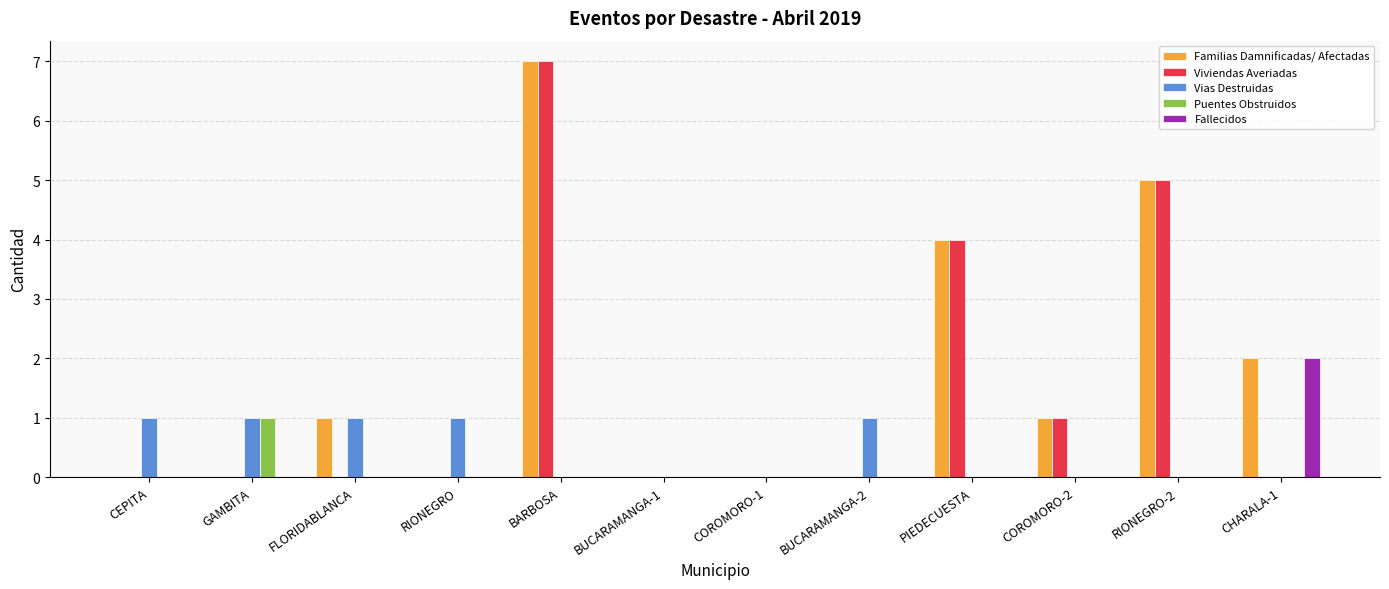

What is the sum of the Familias Damnificadas/ Afectadas values at CHARALA-1 and CEPITA?

2